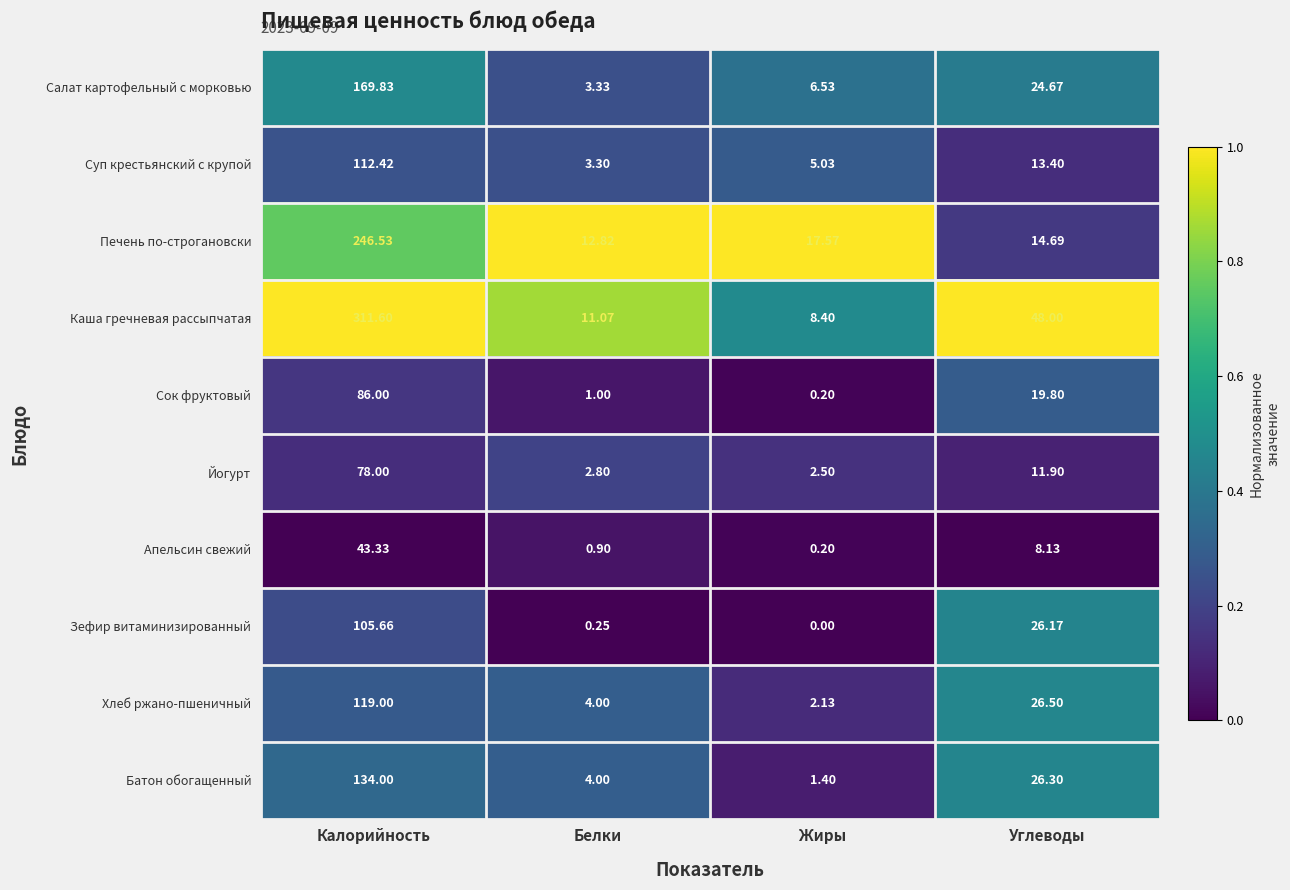

Which series has the largest total across all categories?

Каша гречневая рассыпчатая